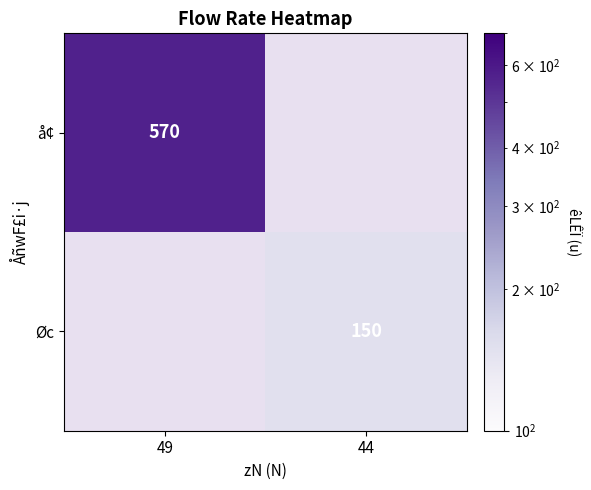

Is it true that Øc equals 150 at 44?

True